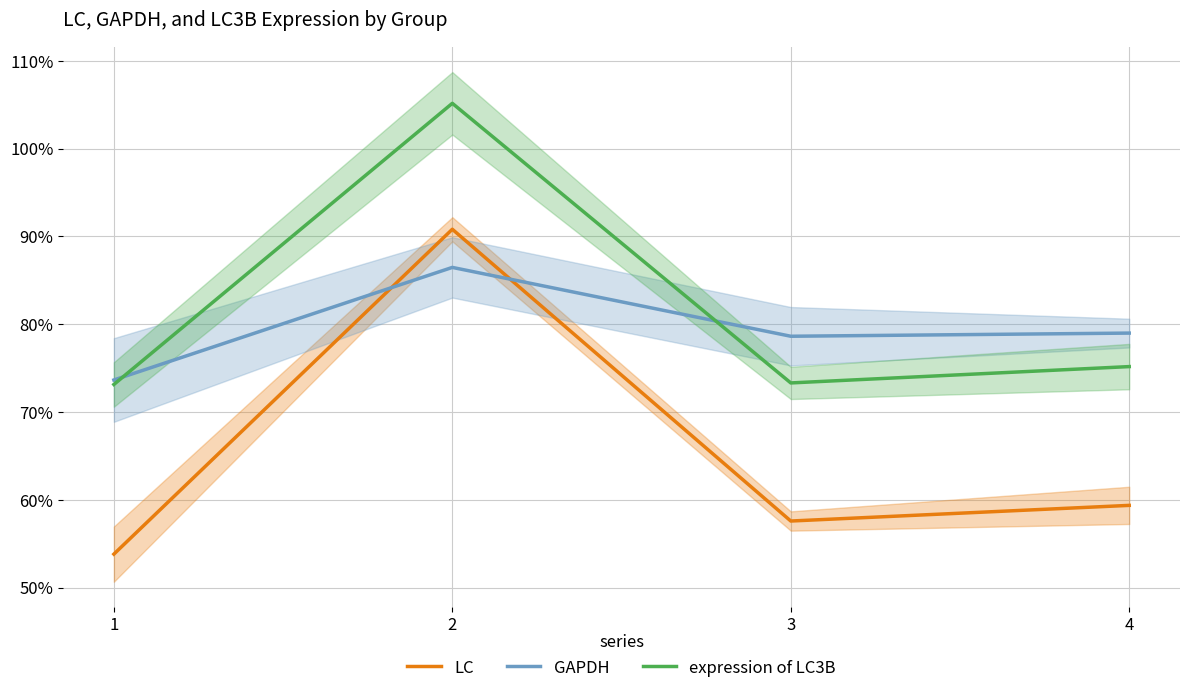

Count the number of data series in this chart.

3